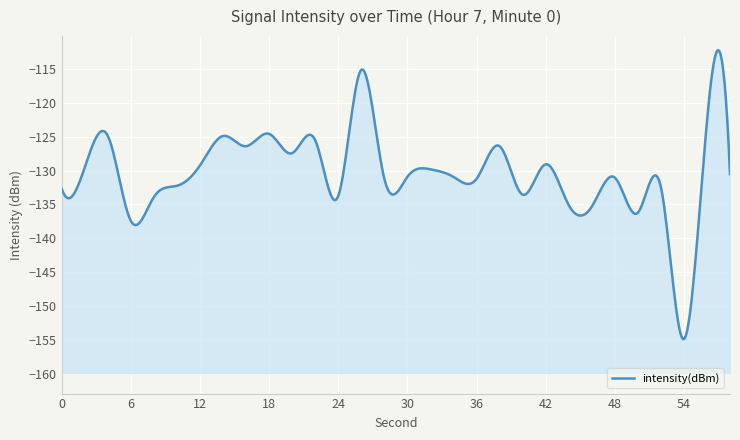

How many series are shown in this chart?

1